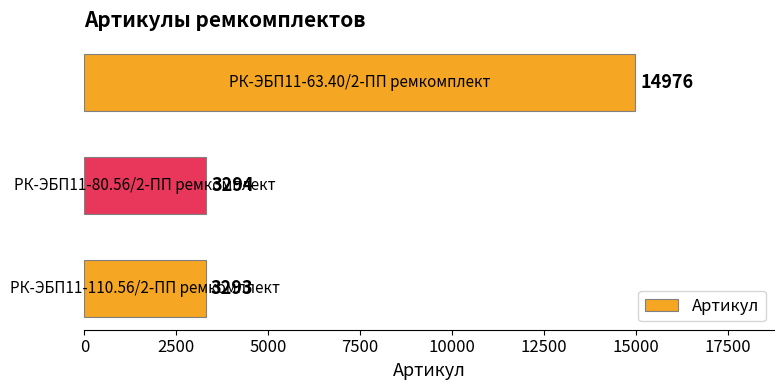

What is the greatest value displayed?

14976